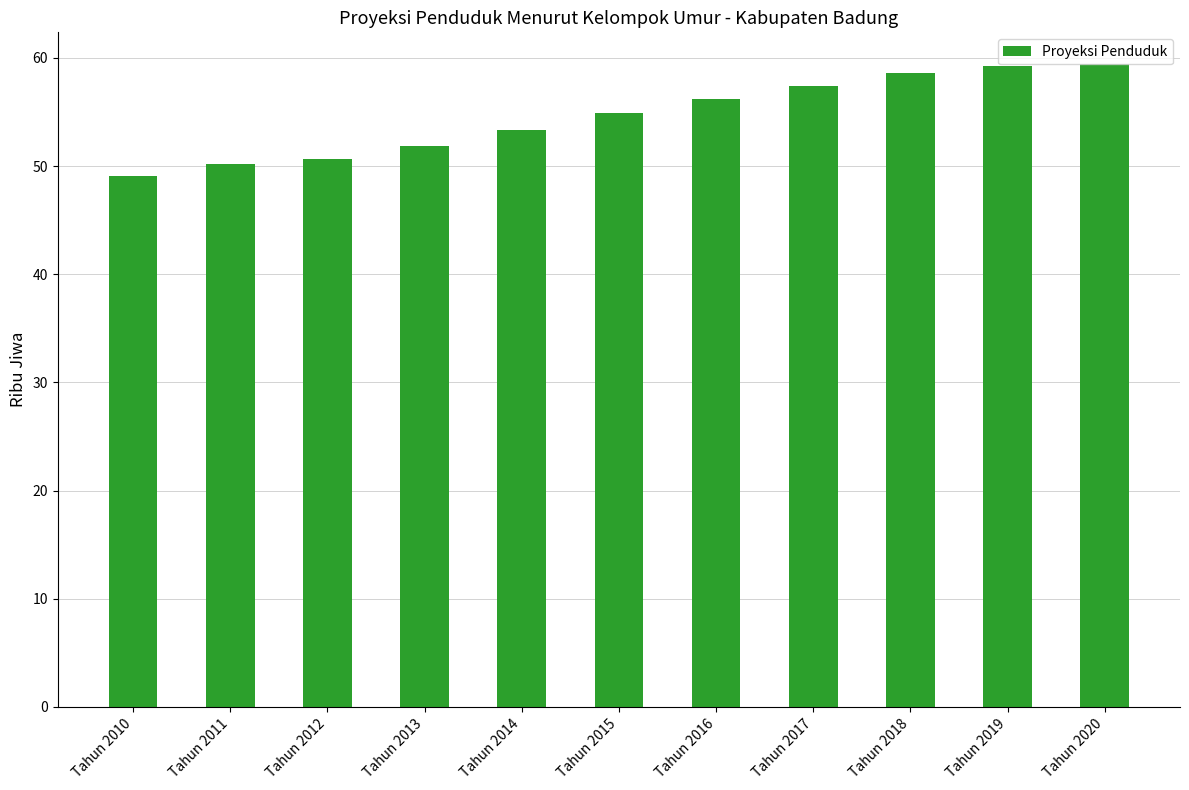

True or false: the data shows 58.6 at Tahun 2018.

True